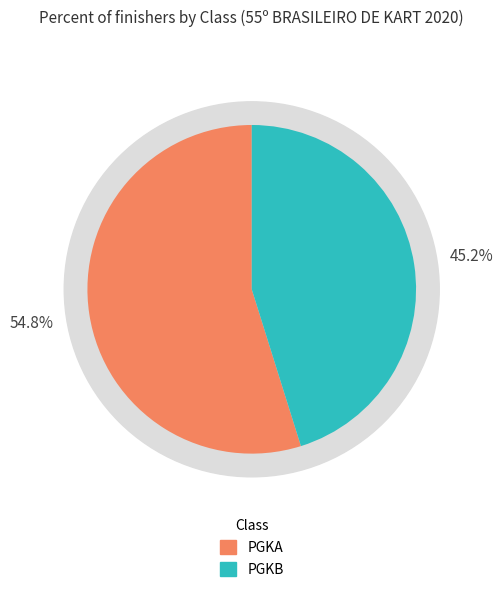

To the nearest percent, what percentage of the pie is PGKA?

55%